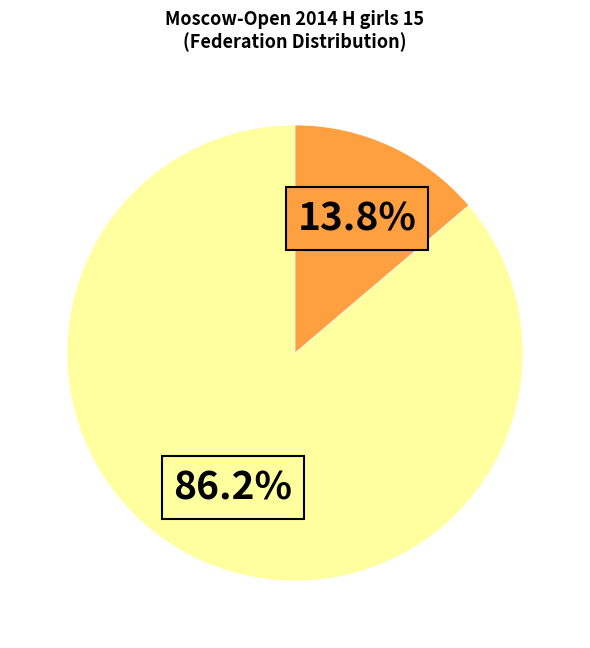

Is there a majority slice in this chart?

Yes